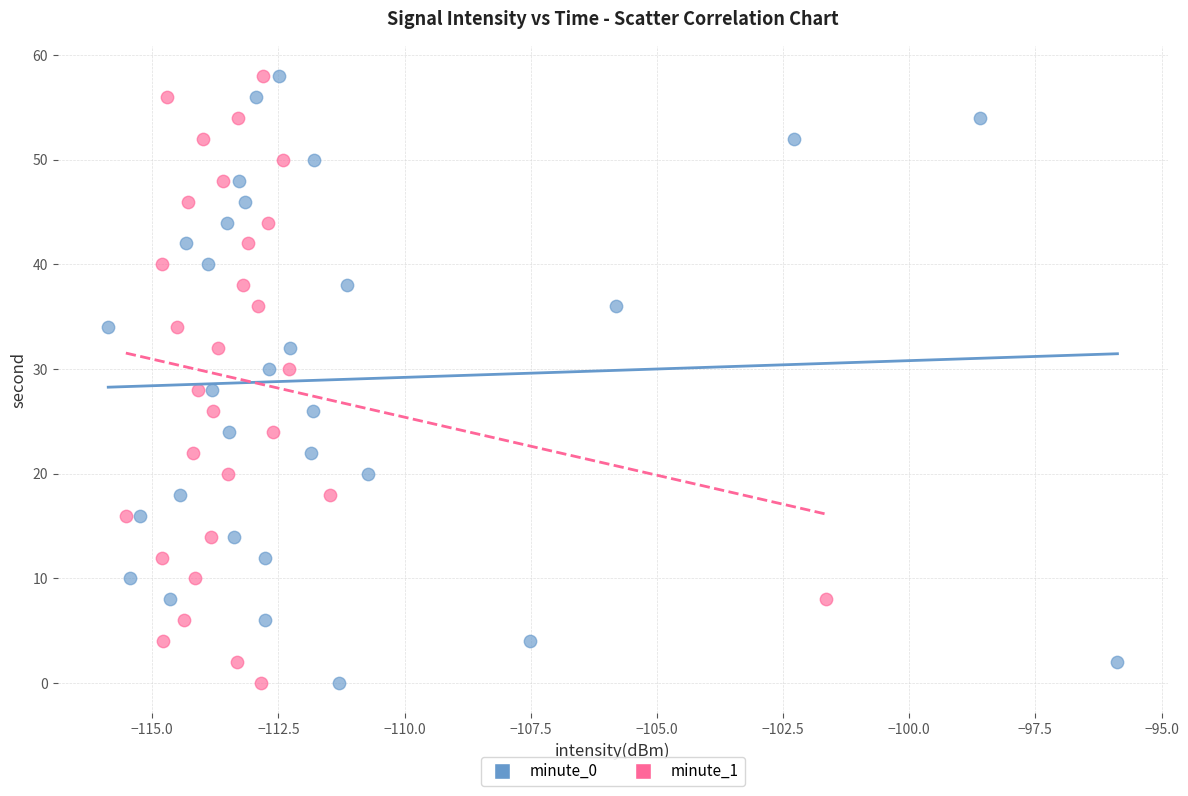

What are all the series names shown in the legend?

minute_0, minute_1